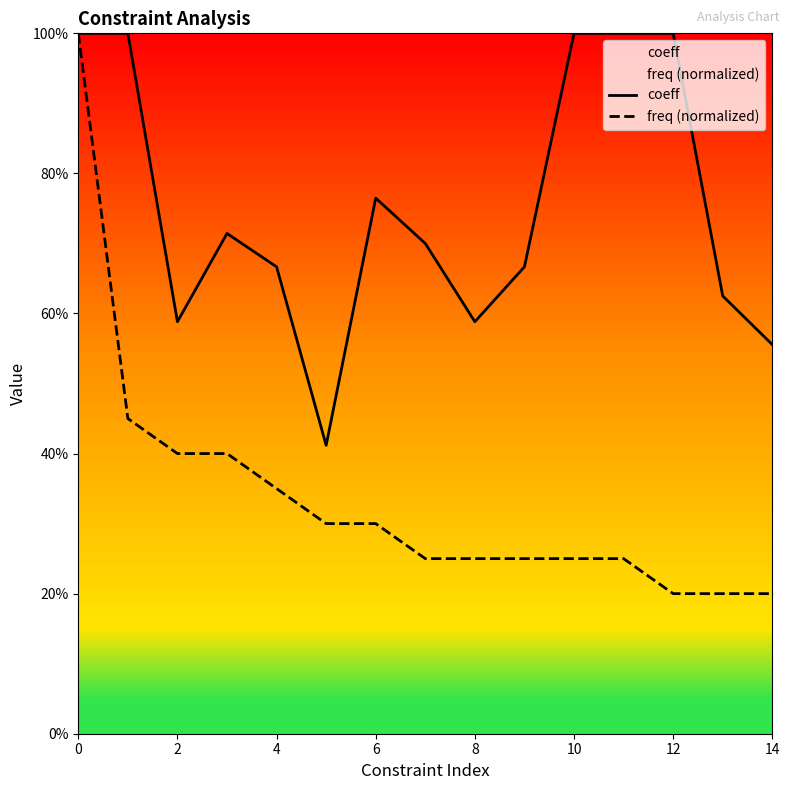

What is the value of the freq (normalized) point at the 2nd from the left?

0.5